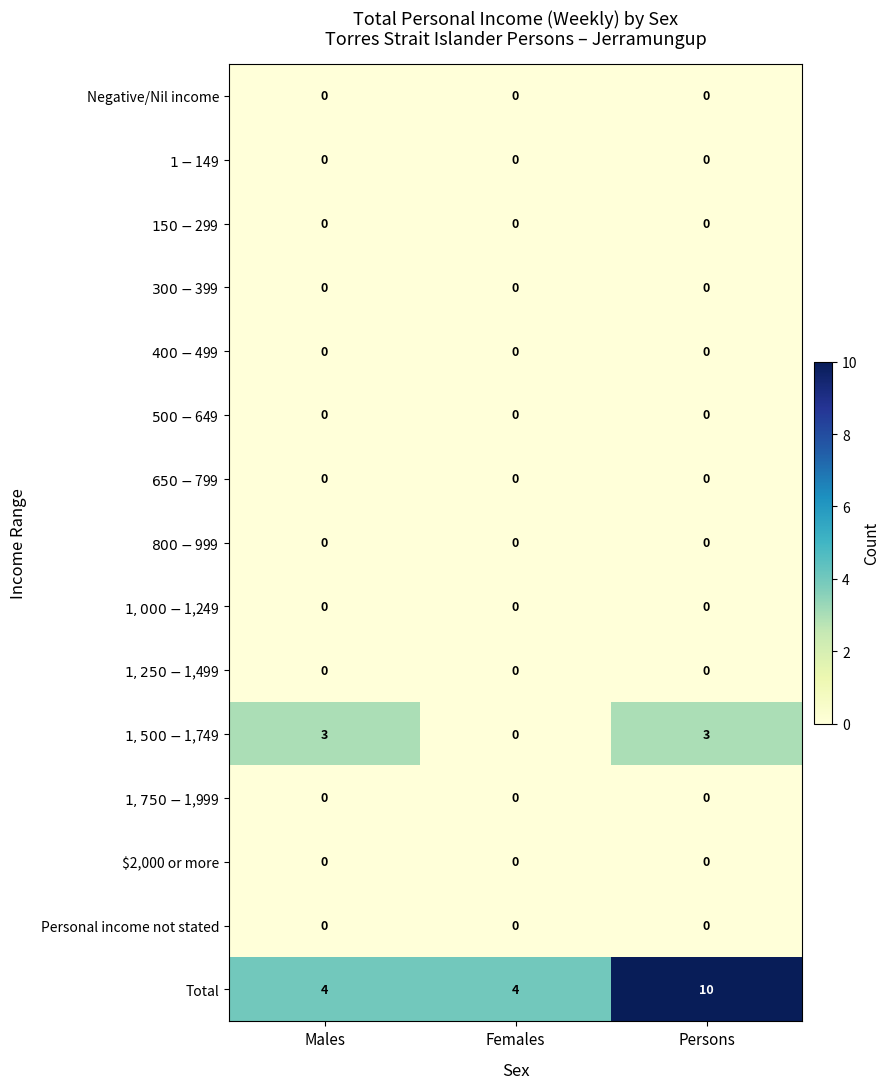

Which series has the largest range (max minus min)?

Total